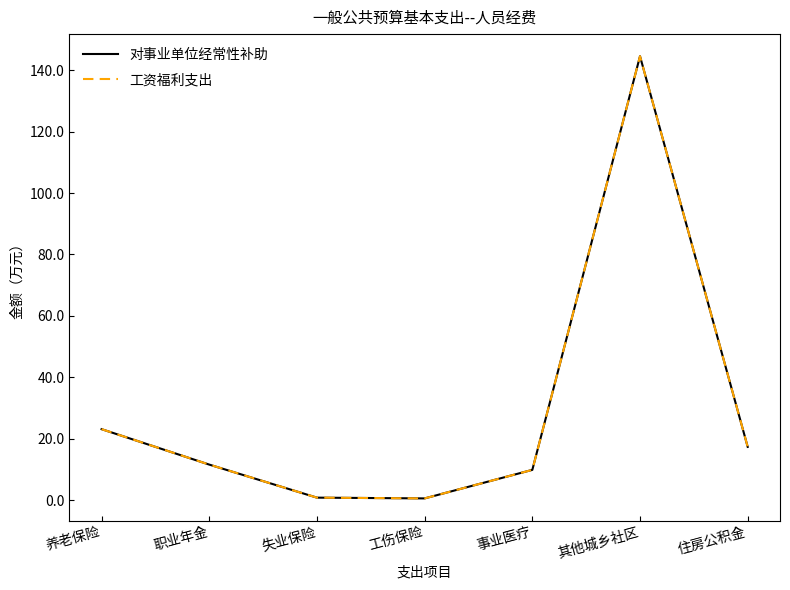

Does the chart have visible grid lines?

No